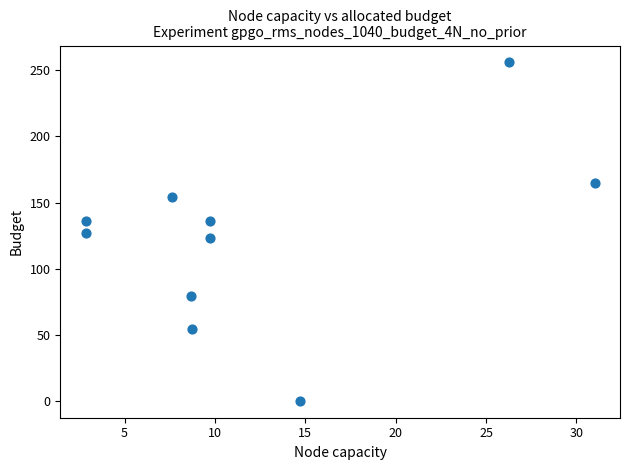

What is the average X value?

12.2